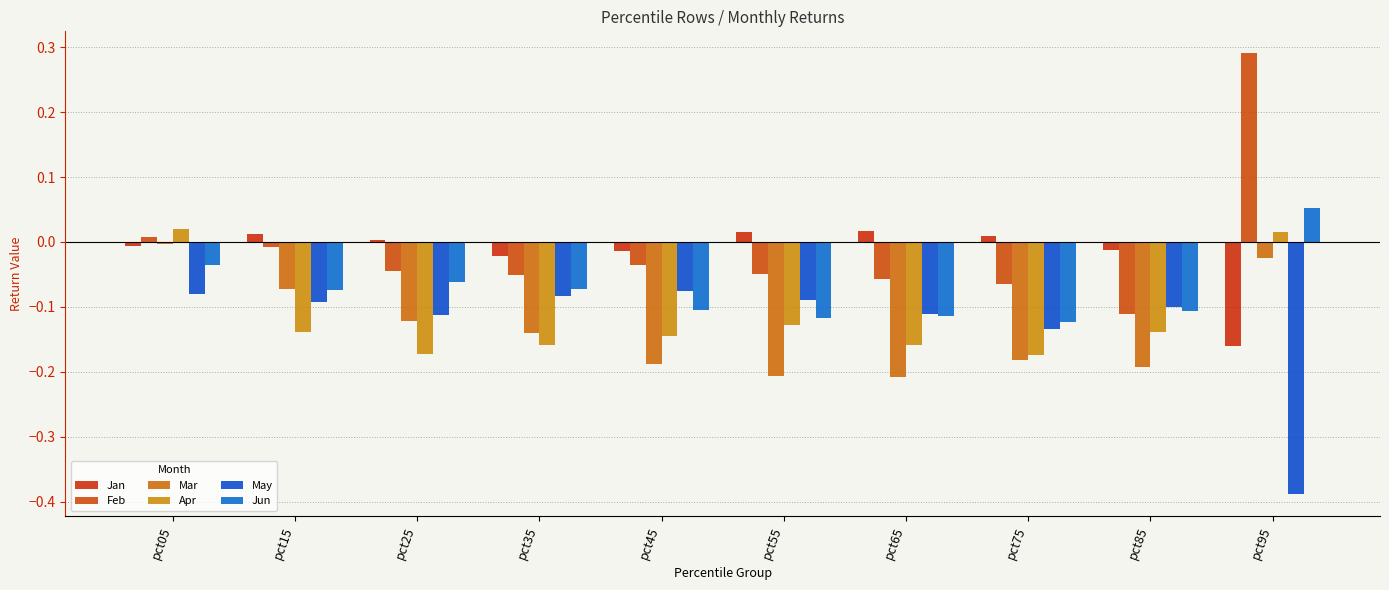

What are all the series names shown in the legend?

Jan, Feb, Mar, Apr, May, Jun